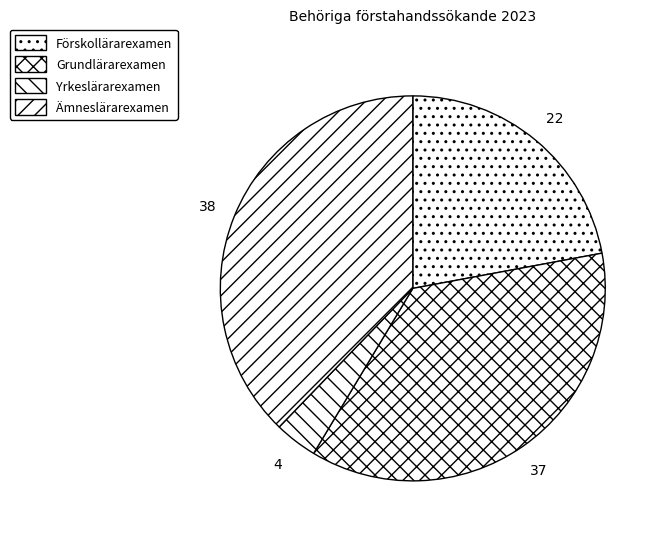

How many segments does this pie chart have?

4